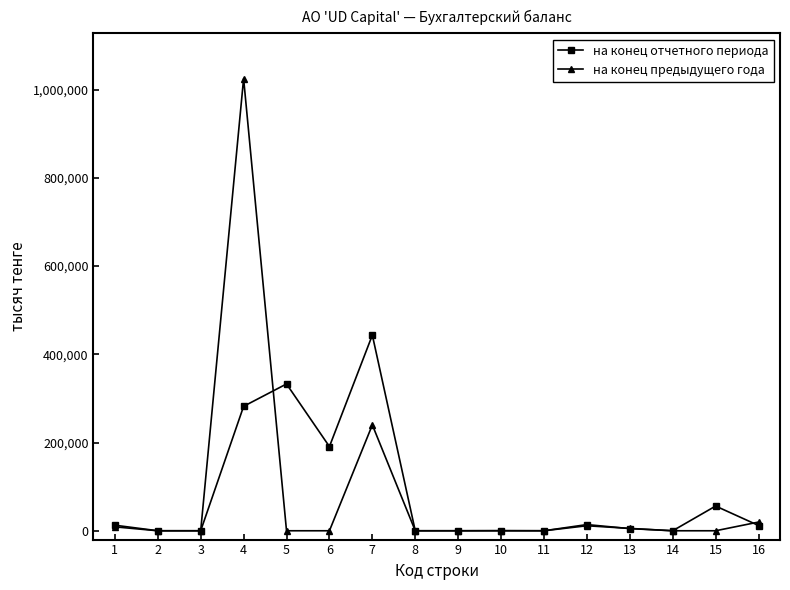

Is it true that на конец отчетного периода equals 0 at 14?

True